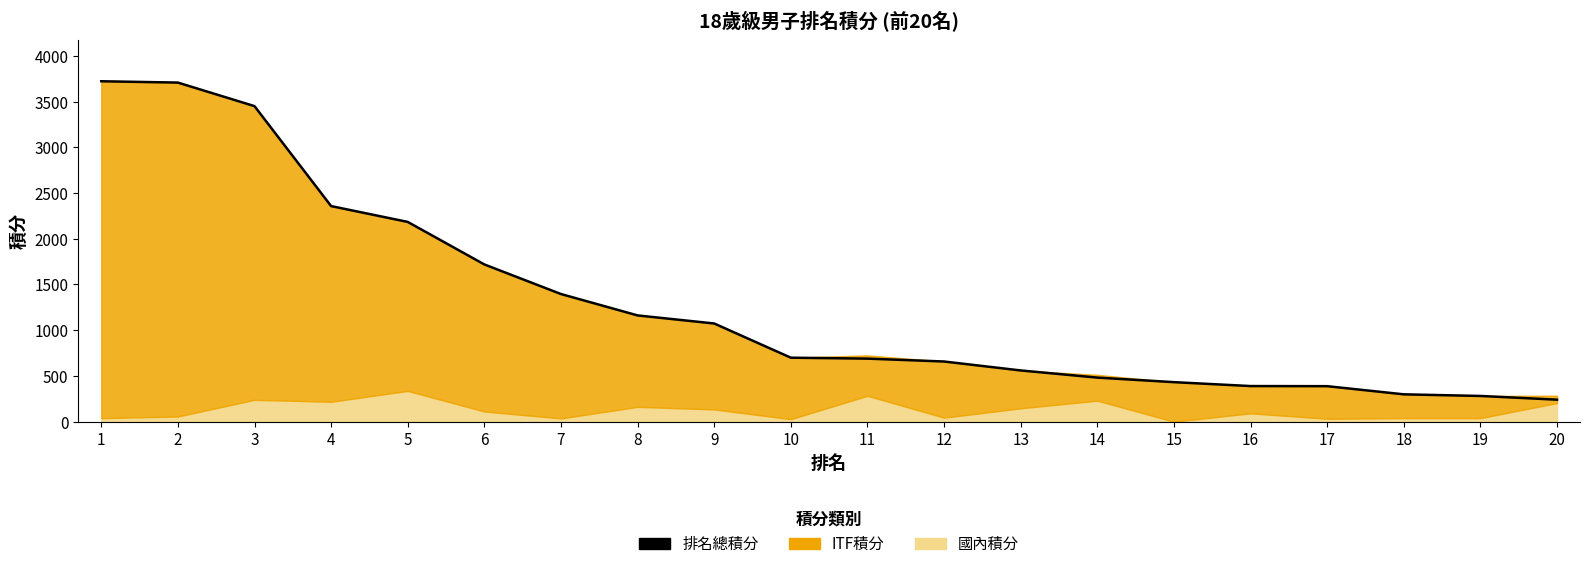

True or false: there are more than 2 points higher than both neighbors.

False